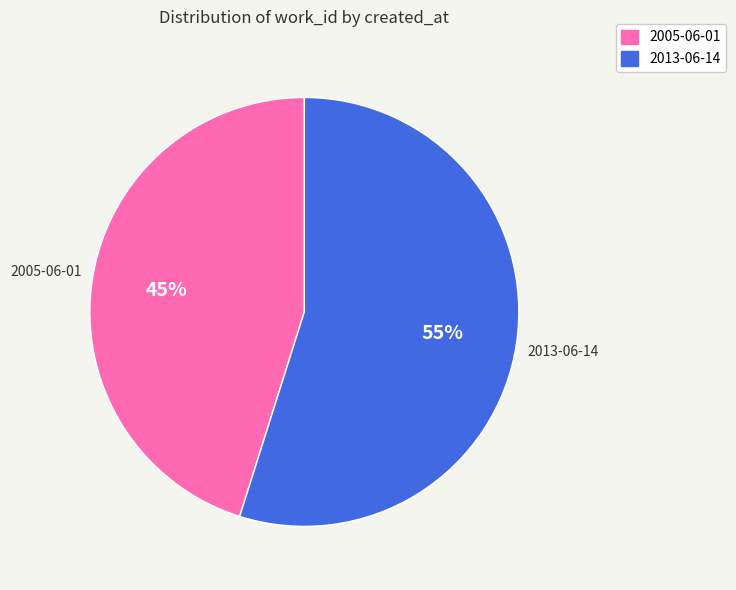

Which category has the smallest portion of the pie?

2005-06-01